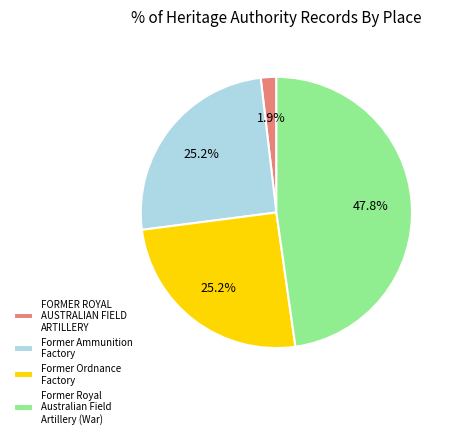

Which slice is the smallest?

FORMER ROYAL AUSTRALIAN FIELD ARTILLERY